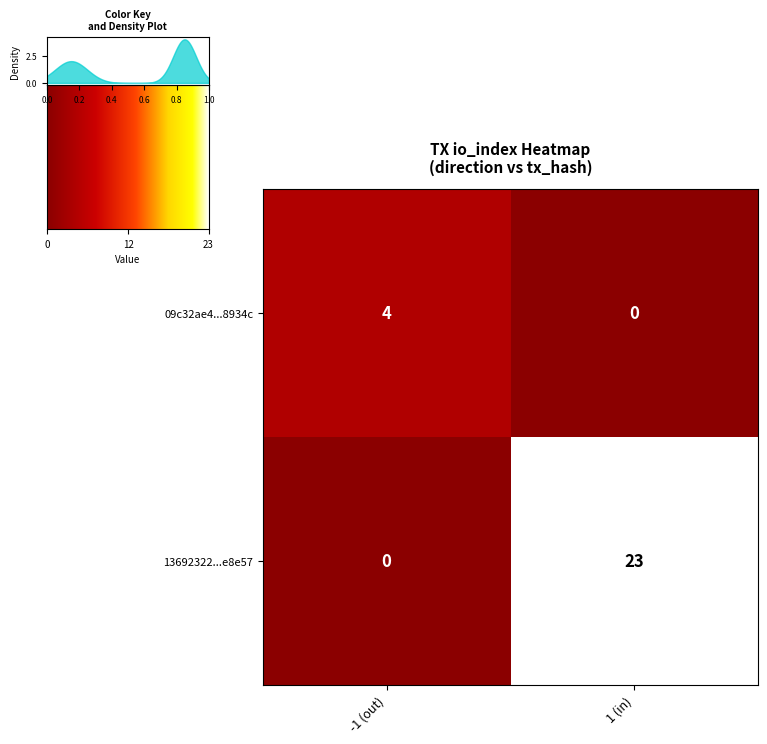

The 09c32ae4ba277aab8c68fe8b3de328a4e08934c series shows 4 at io_index. True or false?

True